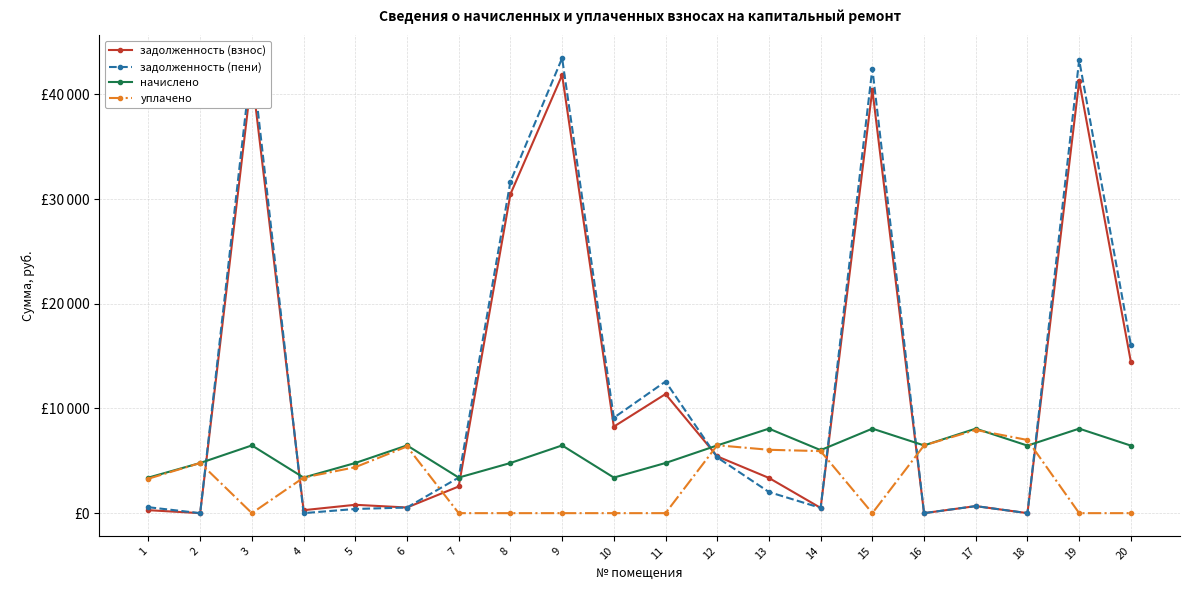

True or false: уплачено has more than 2 points higher than both neighbors.

True